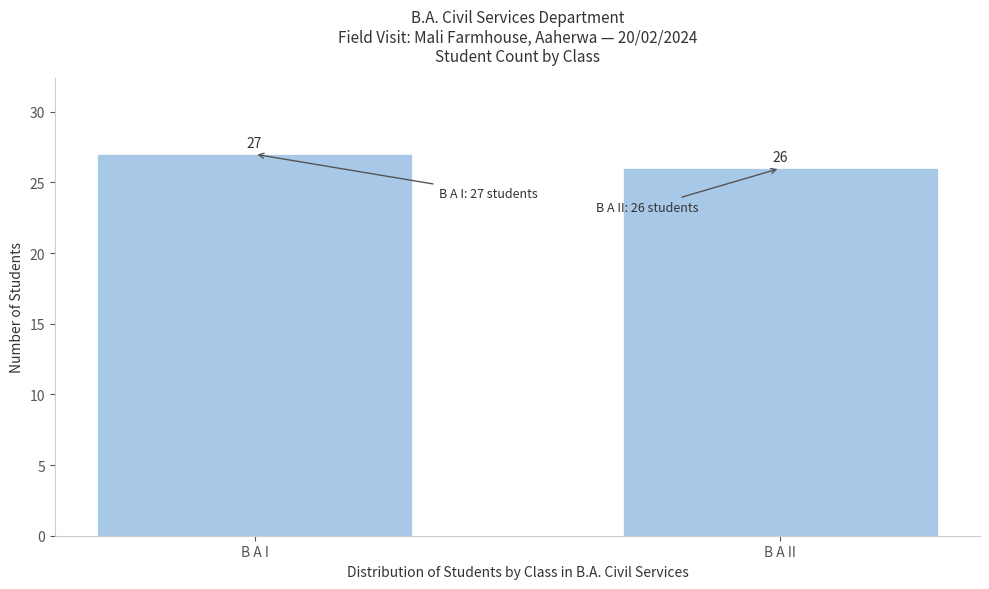

Reading left to right, list all the values displayed in this chart.

B A I=27	B A II=26